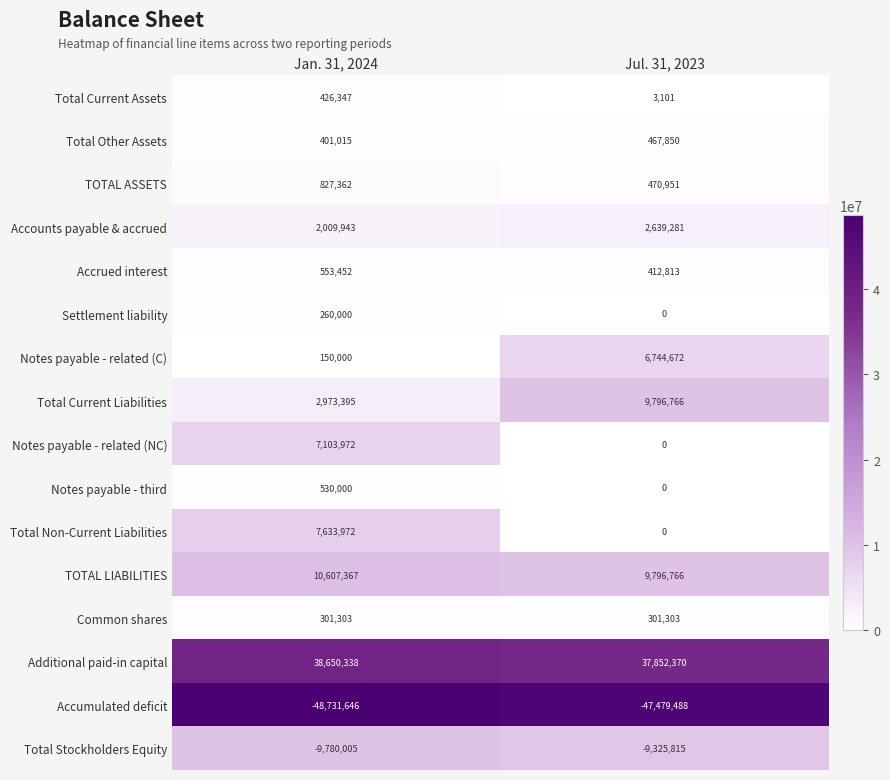

Which series changed the most between Jan. 31, 2024 and Jul. 31, 2023?

Total Non-Current Liabilities